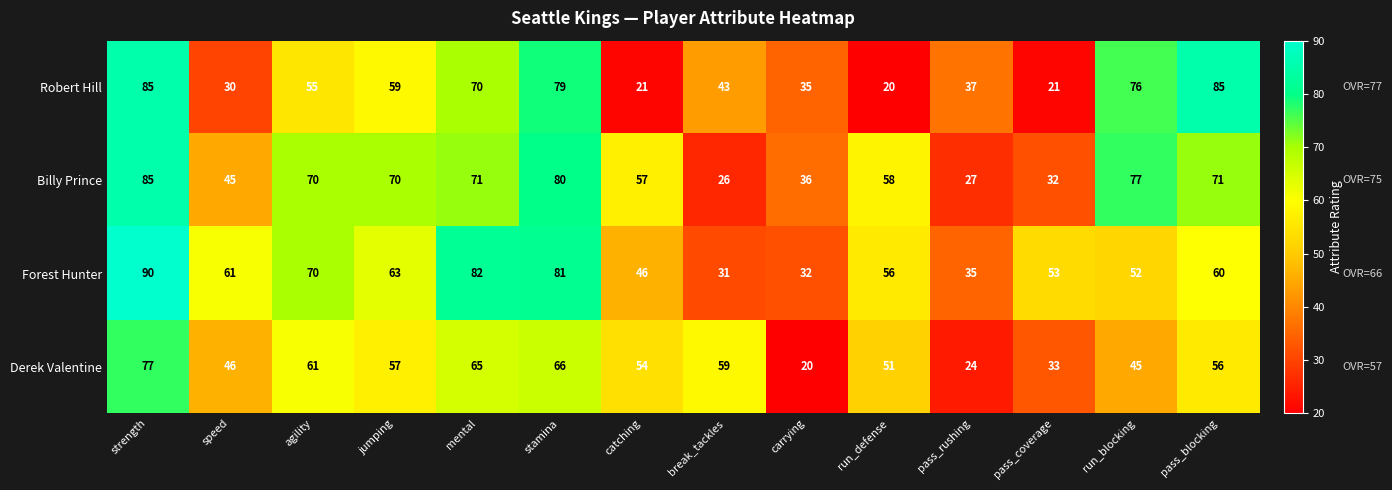

Rank the series at run_defense from lowest to highest value.

Robert Hill, Derek Valentine, Forest Hunter, Billy Prince